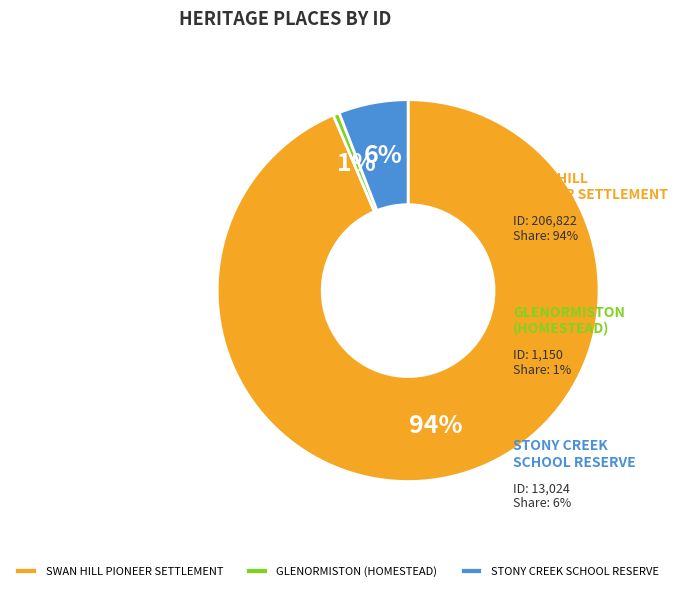

What percentage is NOT represented by STONY CREEK SCHOOL RESERVE?

94.1%